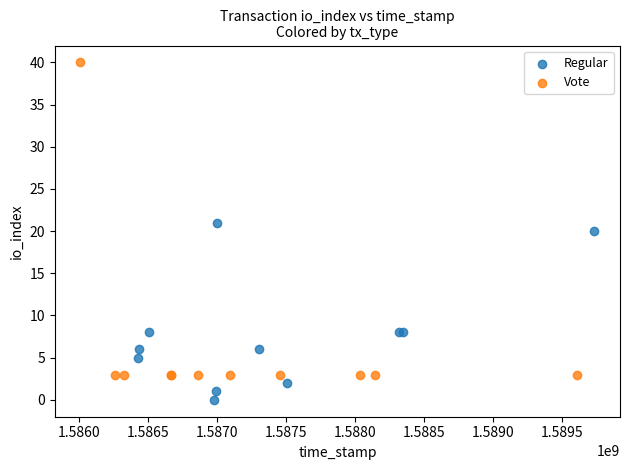

What are all the series names shown in the legend?

Regular, Vote